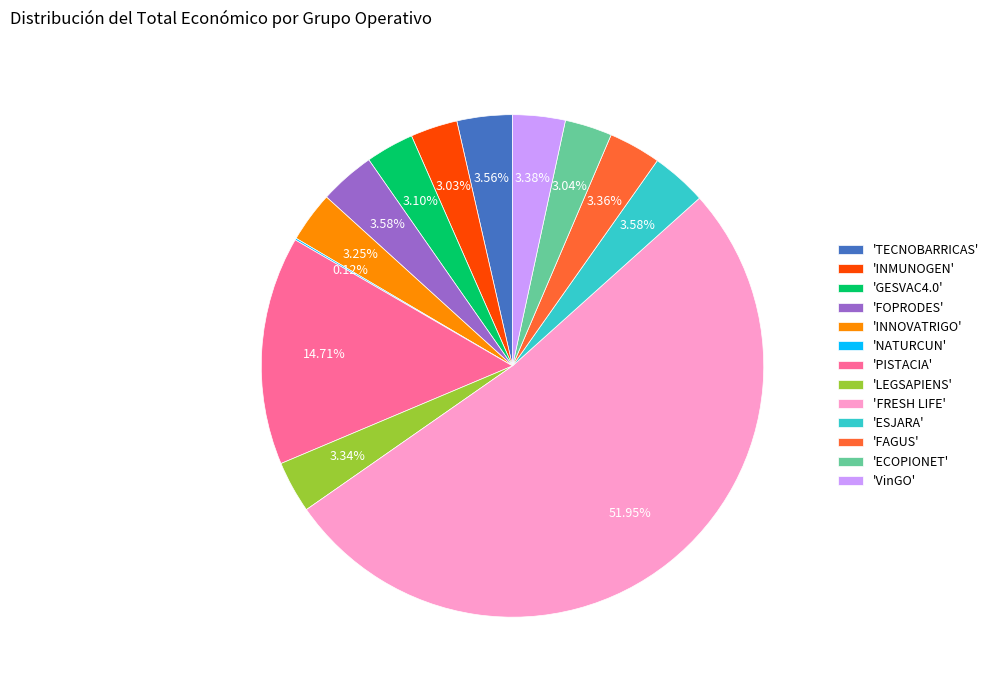

Does any single category account for the majority?

Yes